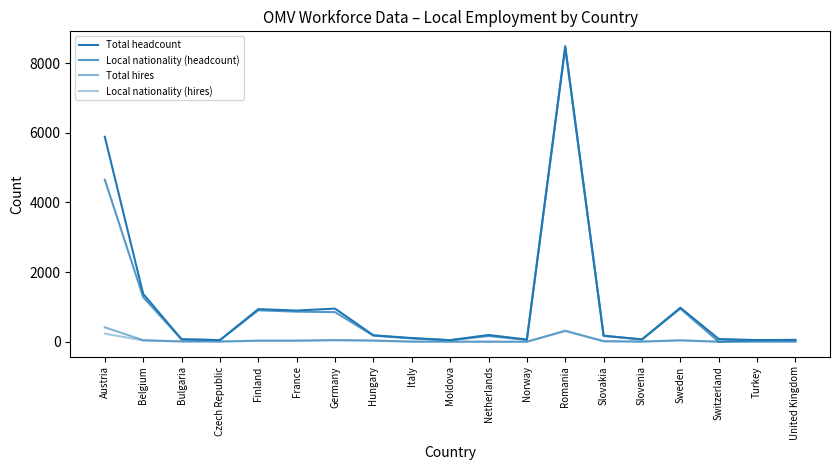

Is this an area chart (filled region under the line)?

No